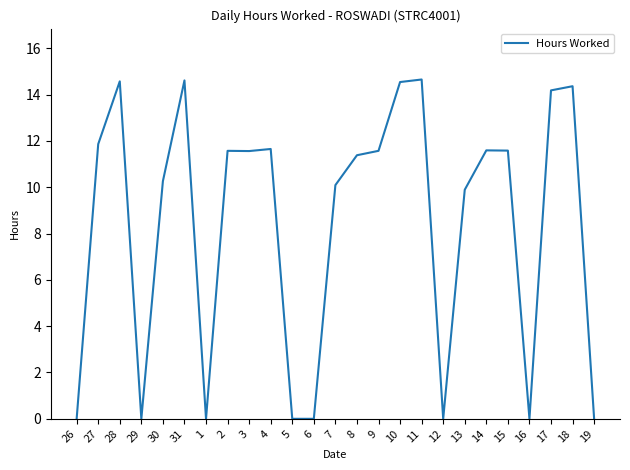

What is the difference between the second highest and minimum values?

14.6